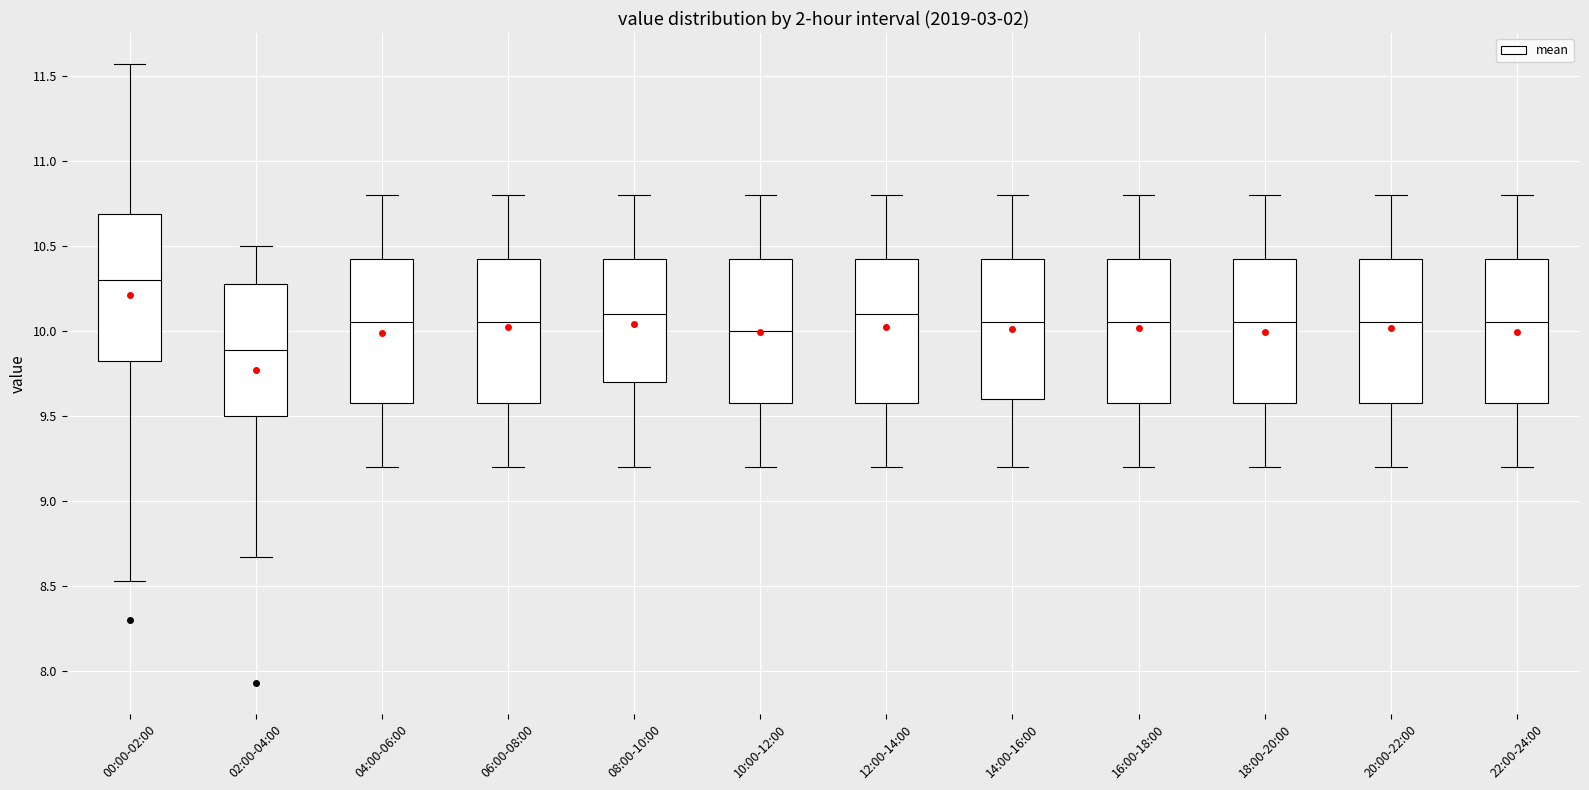

Where is the lower edge of the box for 08:00-10:00 on the y-axis? The values are not printed on the chart, so give them approximately, as read against the axis.

9.70